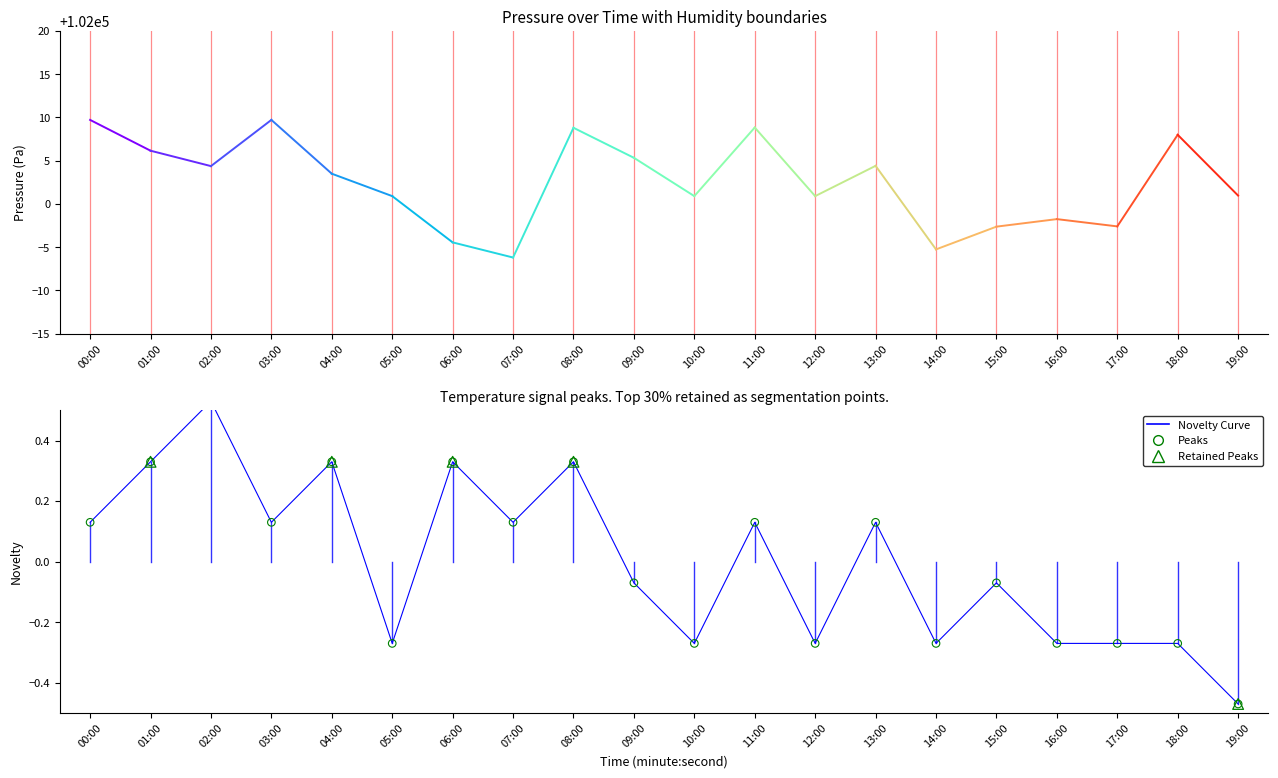

At which category is the sum across all series the highest?

03:00